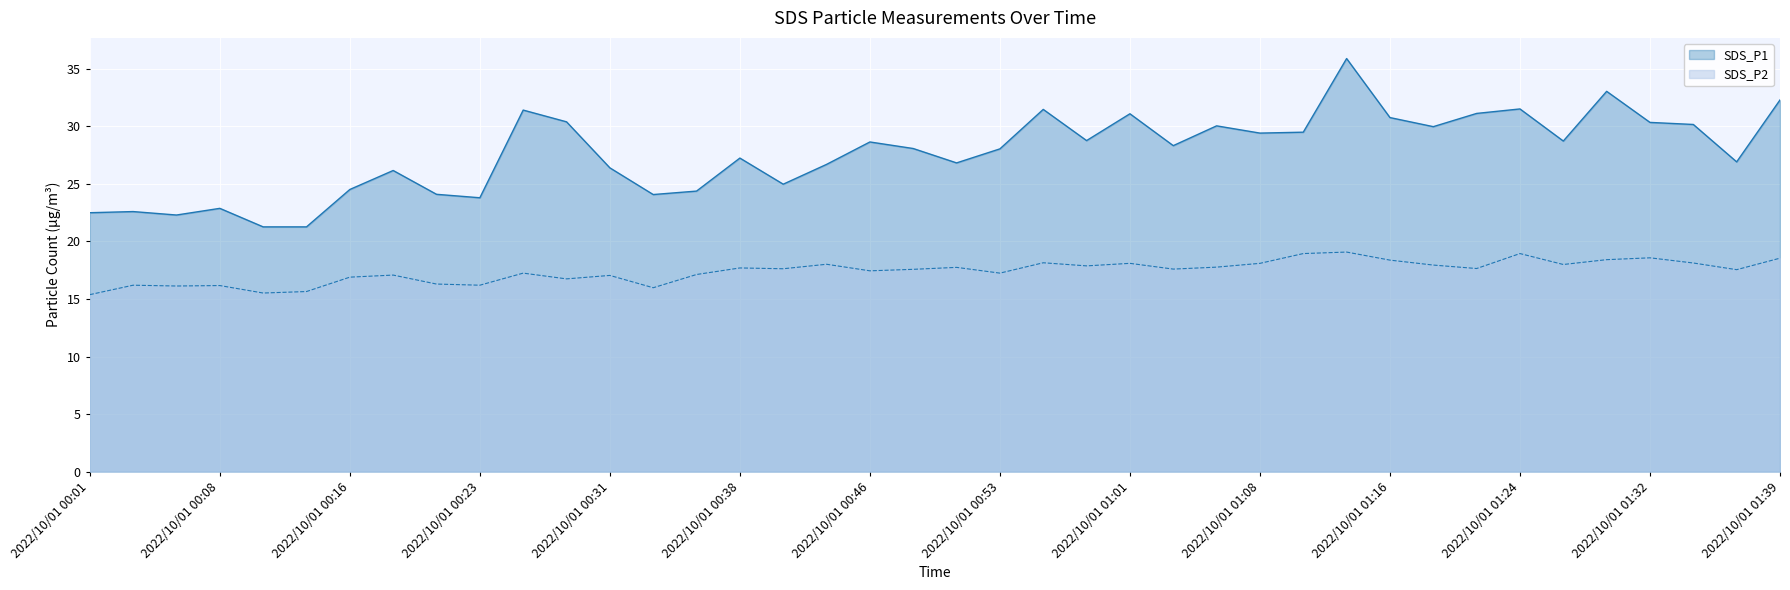

What is the maximum value for SDS_P1?

35.9